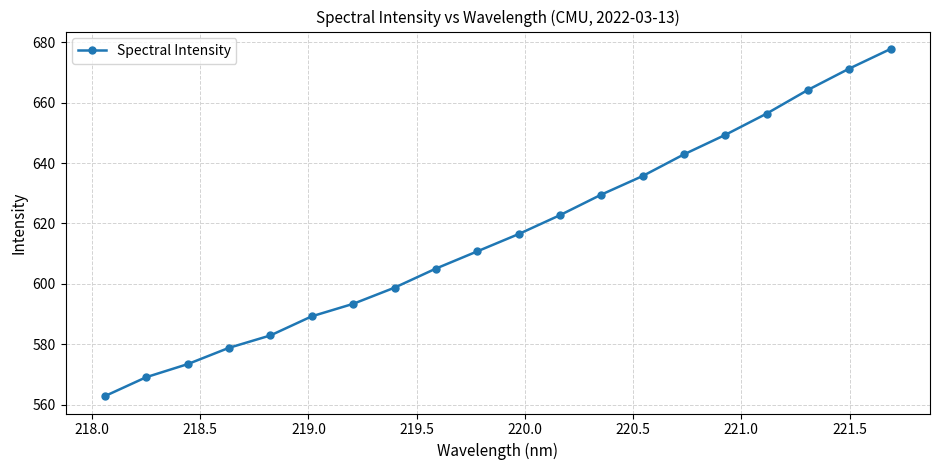

How many values are below 616?

10